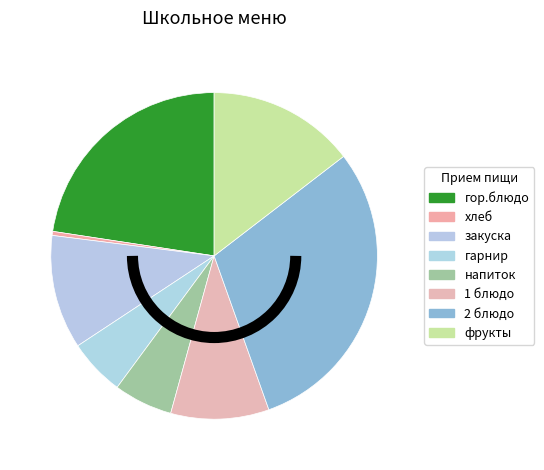

Which category has the smallest portion of the pie?

хлеб